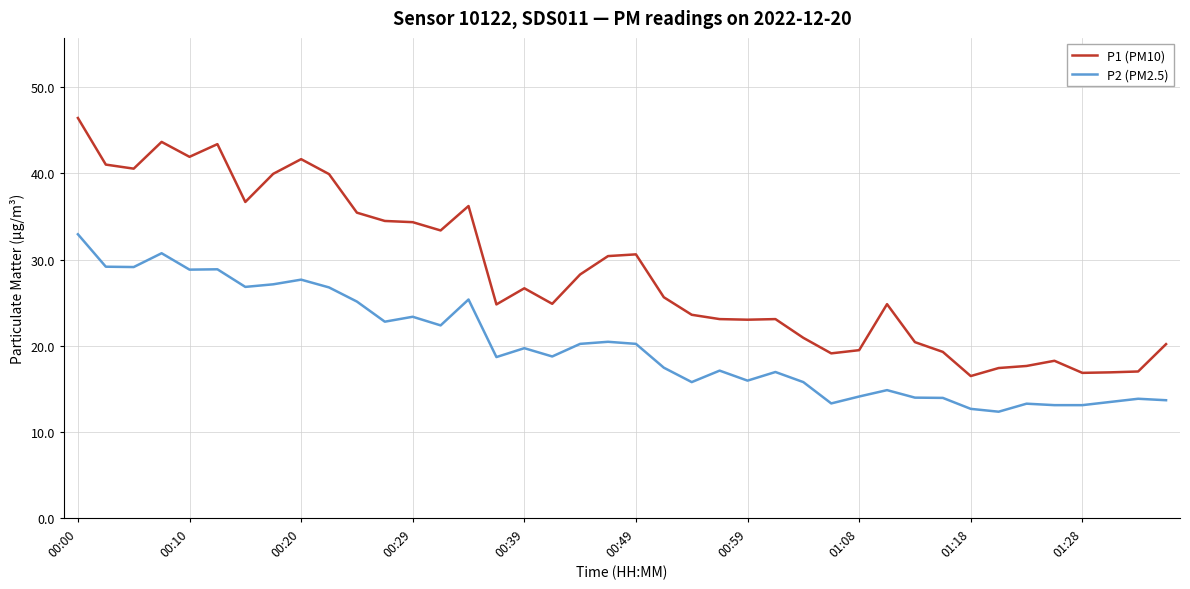

What is the difference between the maximum and minimum values in the P1 (PM10) series?

29.9